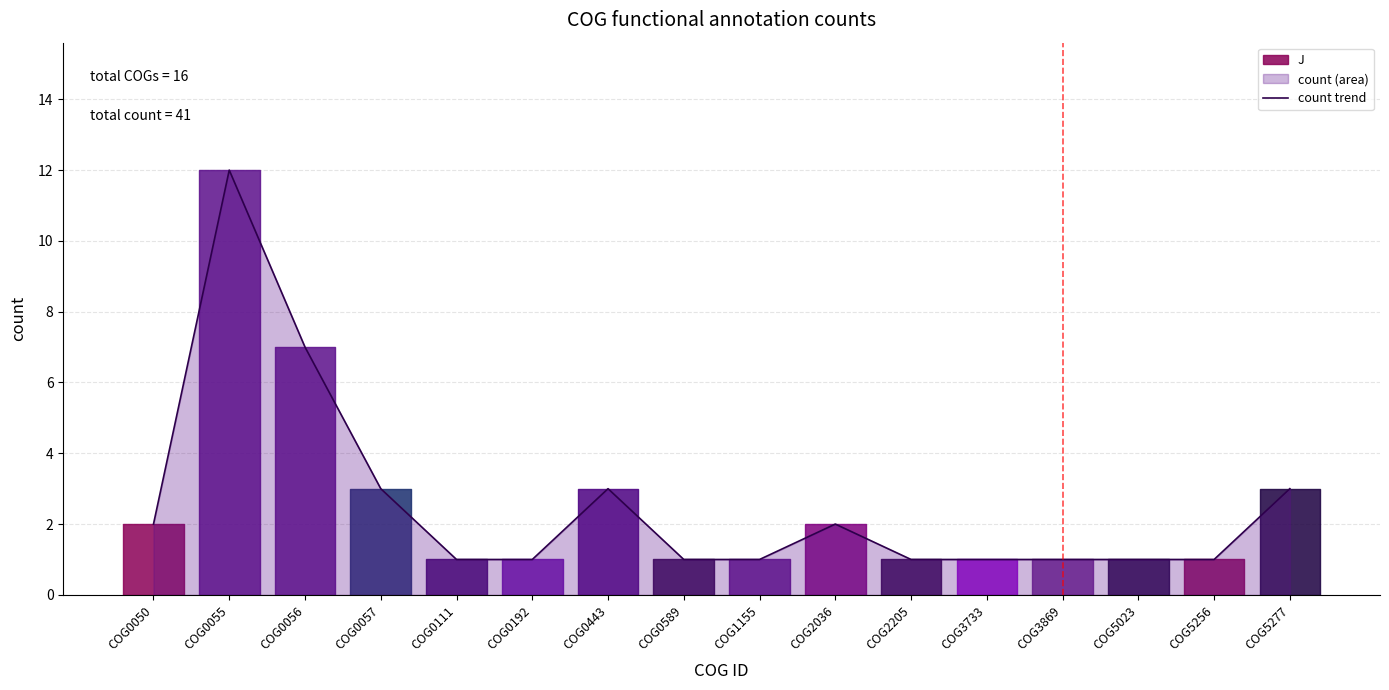

What is the difference between the values at COG0443 and COG2205?

2